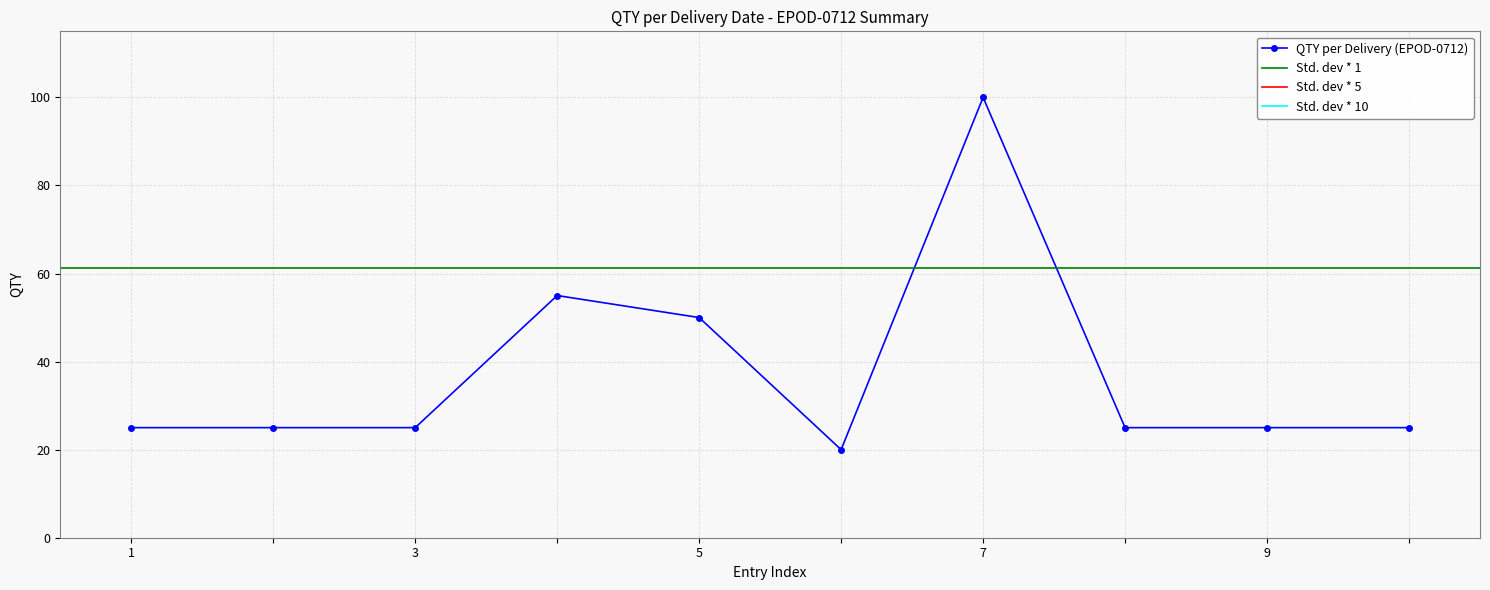

What is the highest value of the QTY per Delivery (EPOD-0712) series?

100